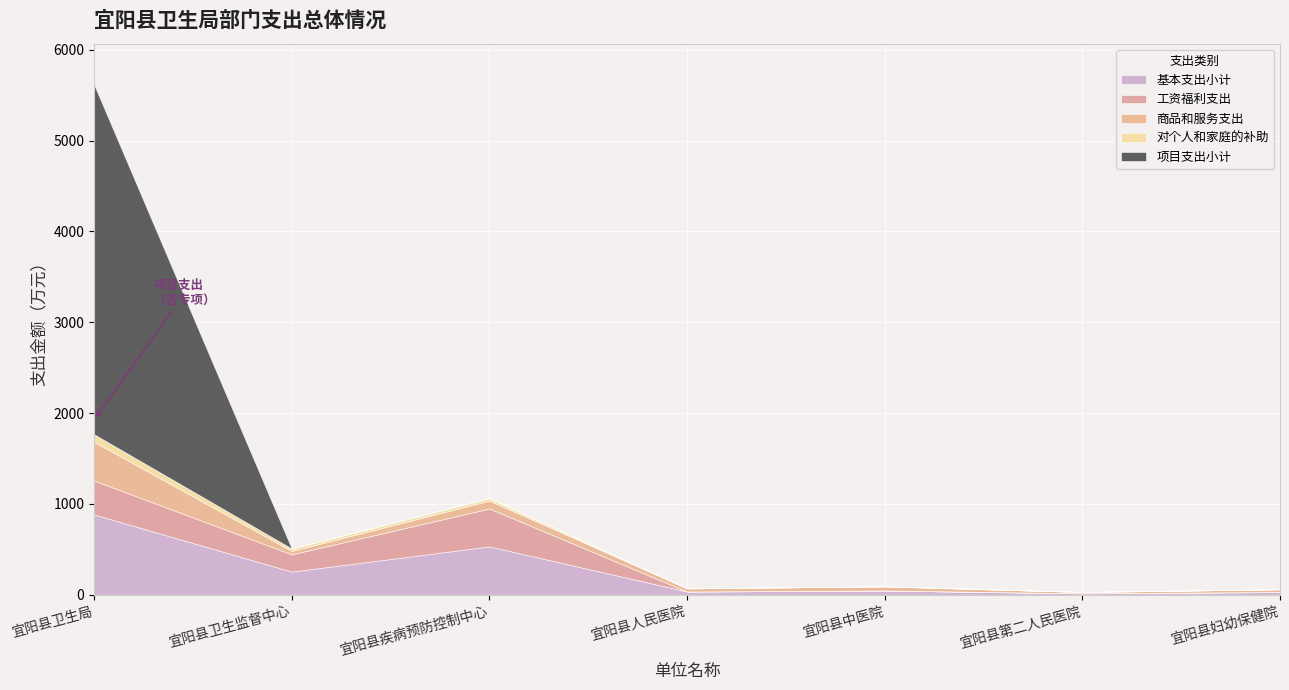

The value of 项目支出小计 at 宜阳县人民医院 is 0.0. True or false?

True